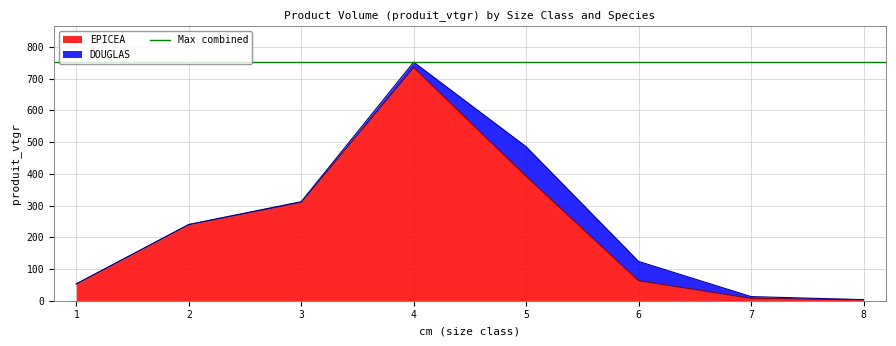

What is the maximum value shown in the chart?

735.5